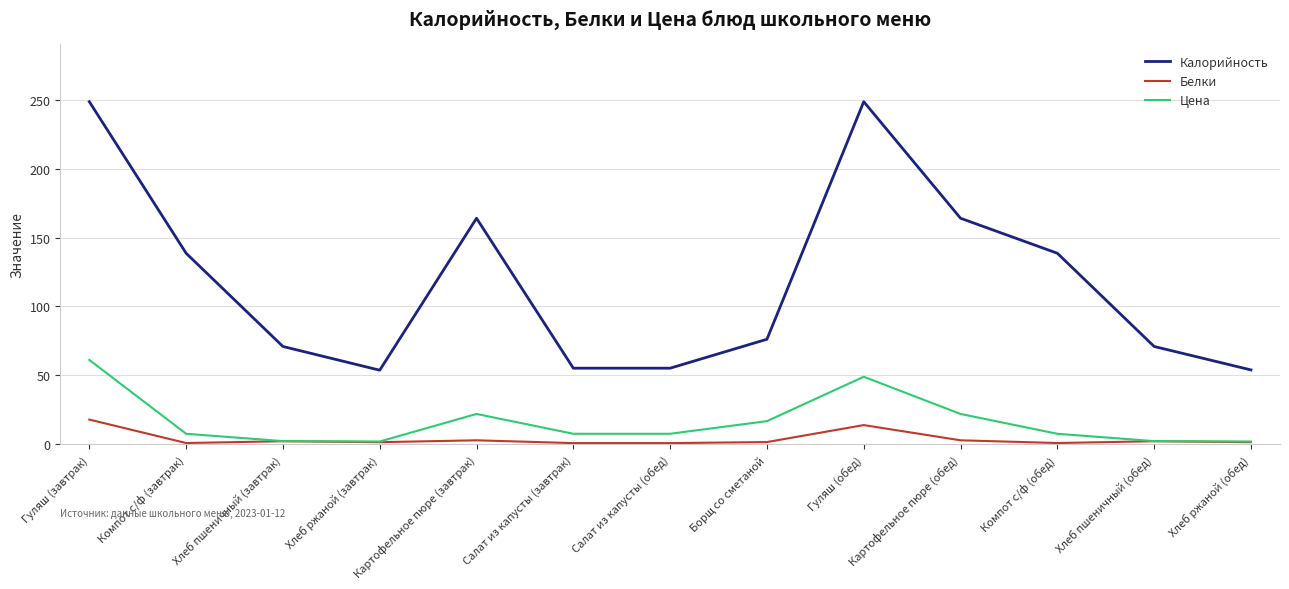

What is the average value of the Белки series?

3.9